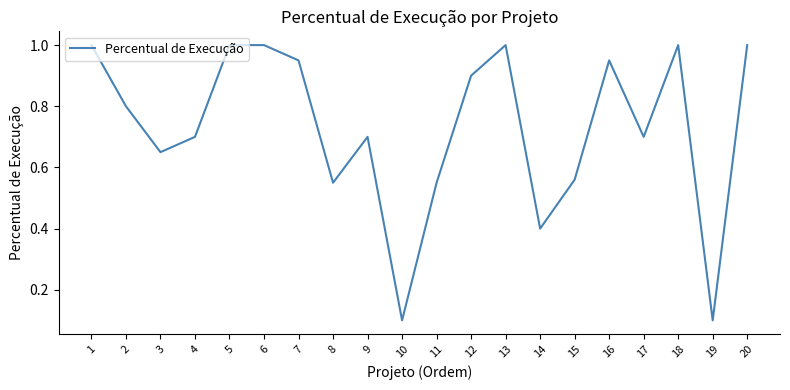

What is the sum of all values?

14.6